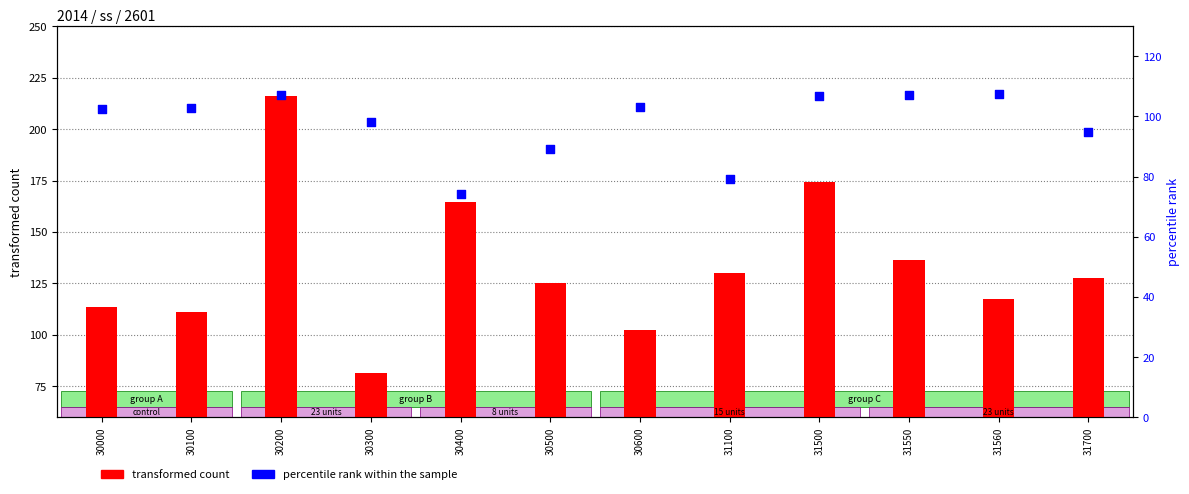

At how many categories does at least one series exceed 130?

5